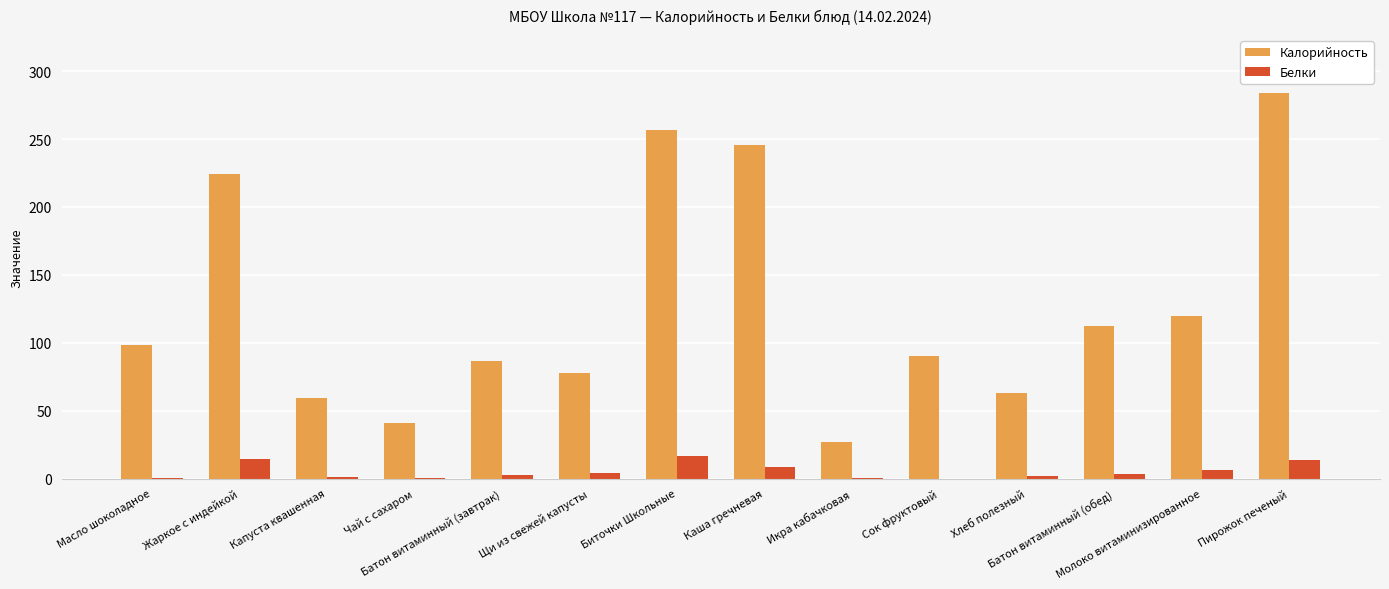

What is the maximum value shown in the chart?

284.0